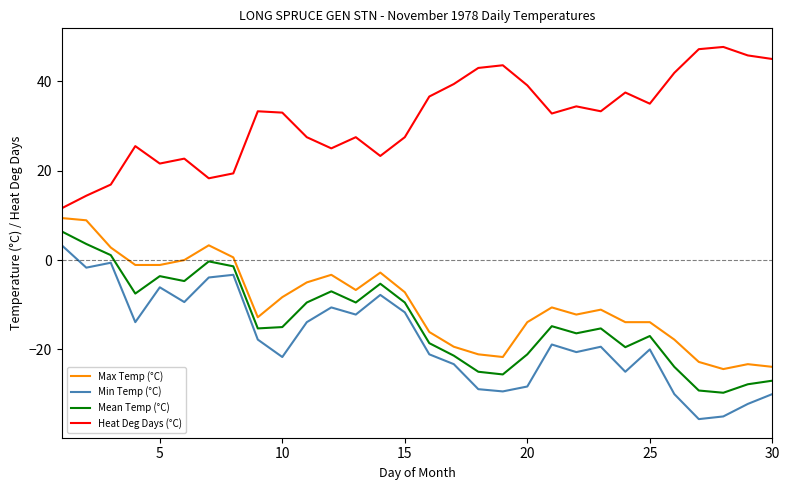

True or false: Max Temp (°C) and Min Temp (°C) cross at least once.

False